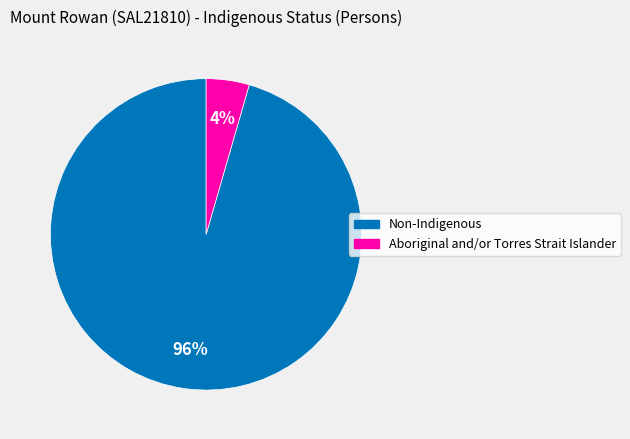

Count the number of slices in the pie.

2